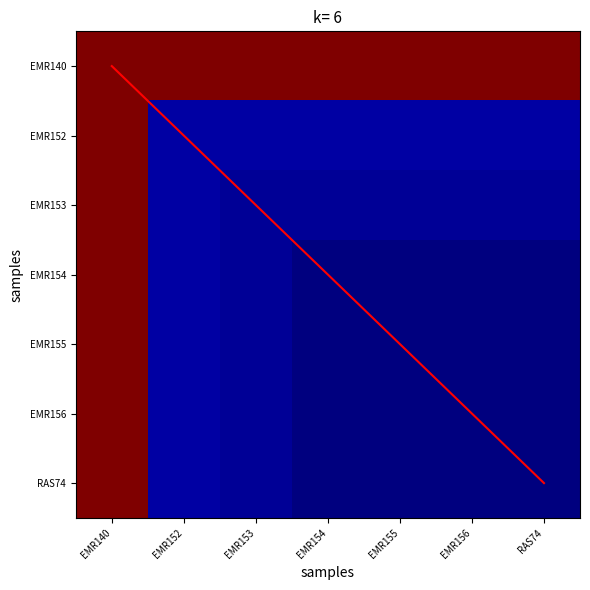

List the series in order of their peak value, highest first.

diagonal, EMR140, EMR152, EMR153, EMR154, EMR155, EMR156, RAS74